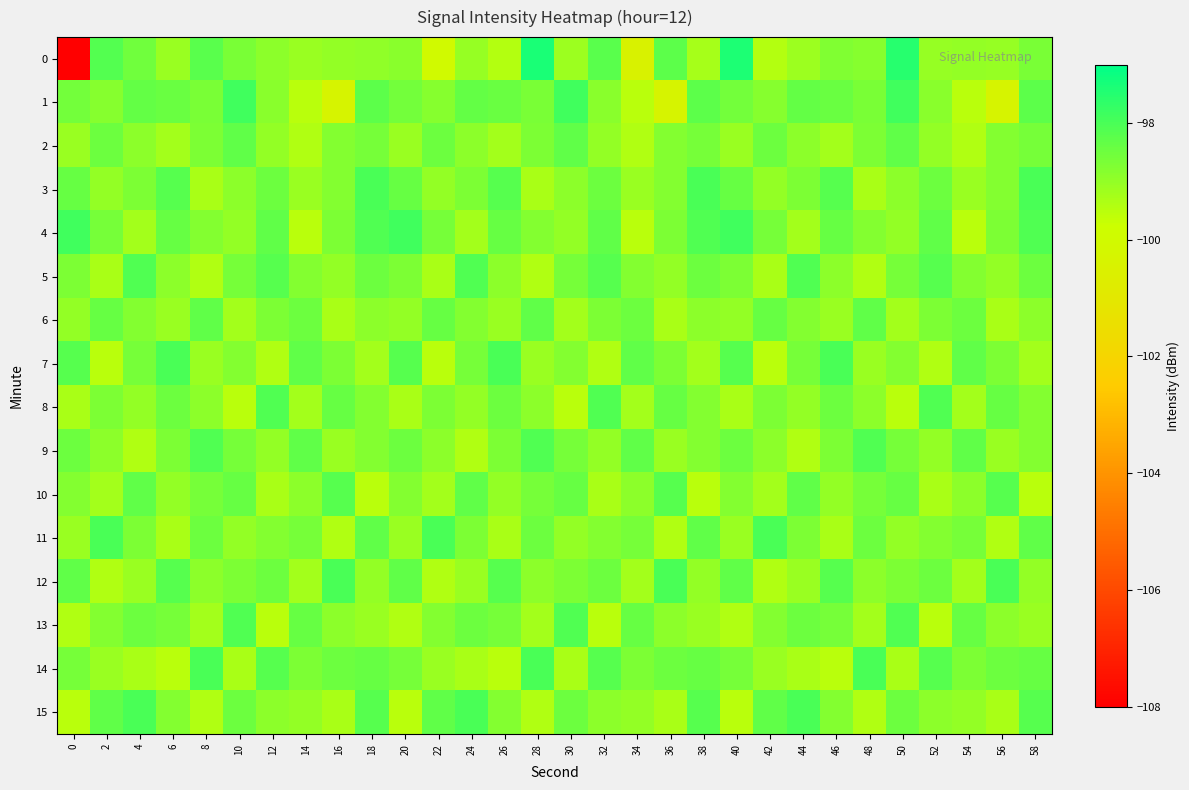

Rank the series at 44 from lowest to highest value.

9, 14, 4, 0, 12, 8, 2, 6, 3, 11, 7, 13, 1, 10, 5, 15